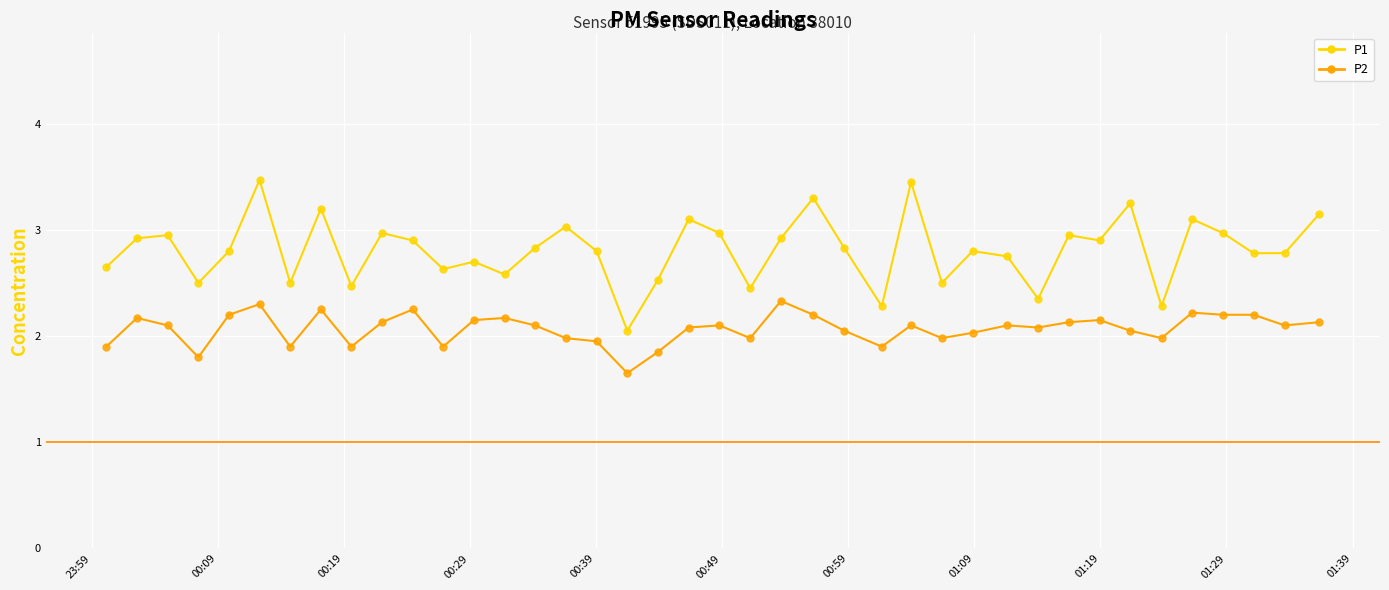

Which series has the largest total across all categories?

P1